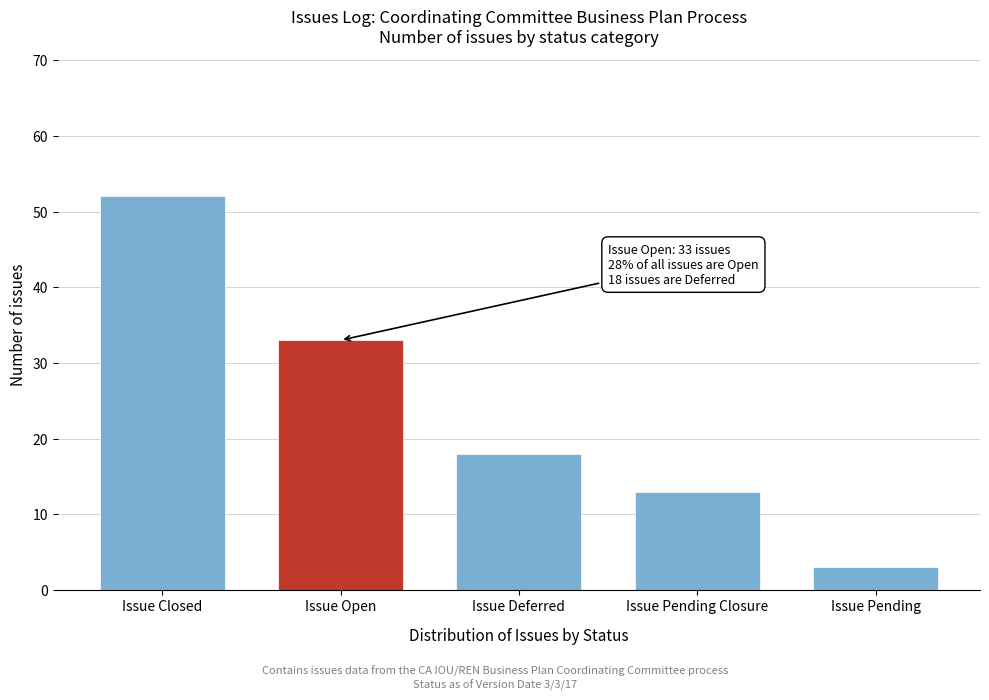

Reading left to right, transcribe all the data shown in this chart.

Issue Closed=52	Issue Open=33	Issue Deferred=18	Issue Pending Closure=13	Issue Pending=3